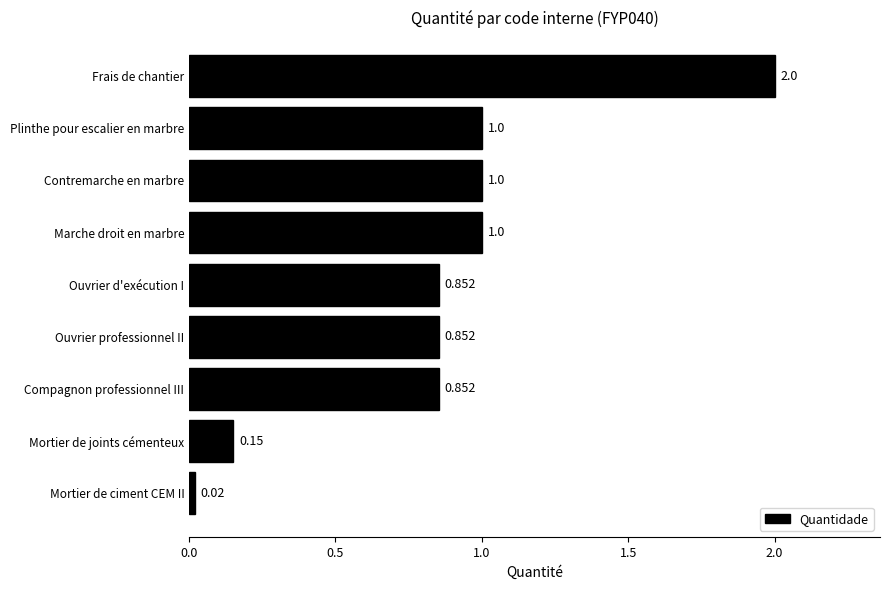

Between Mortier de ciment CEM II and Plinthe pour escalier en marbre, which is larger?

Plinthe pour escalier en marbre